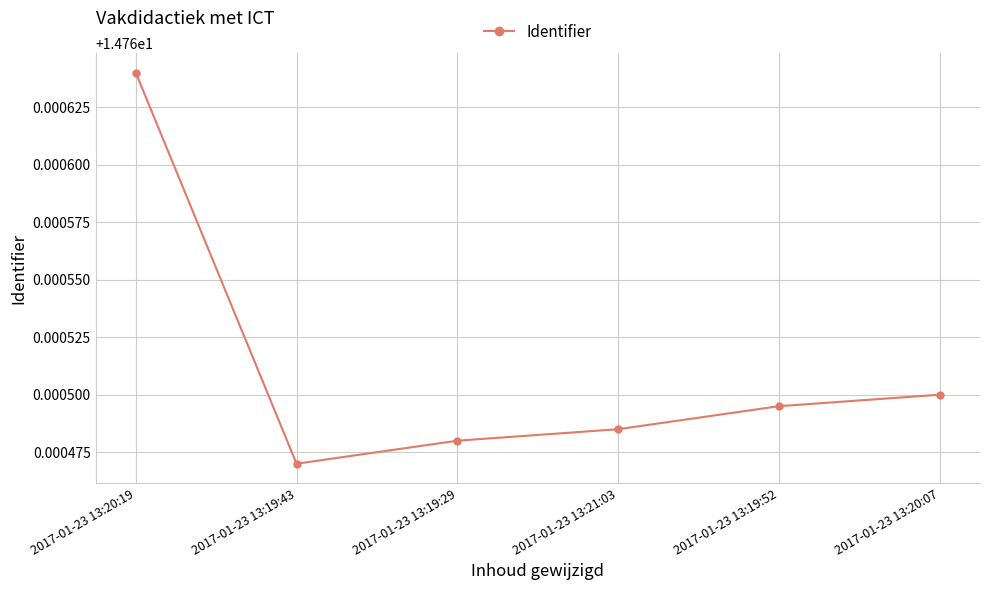

True or false: there are more than 0 points higher than both neighbors.

False